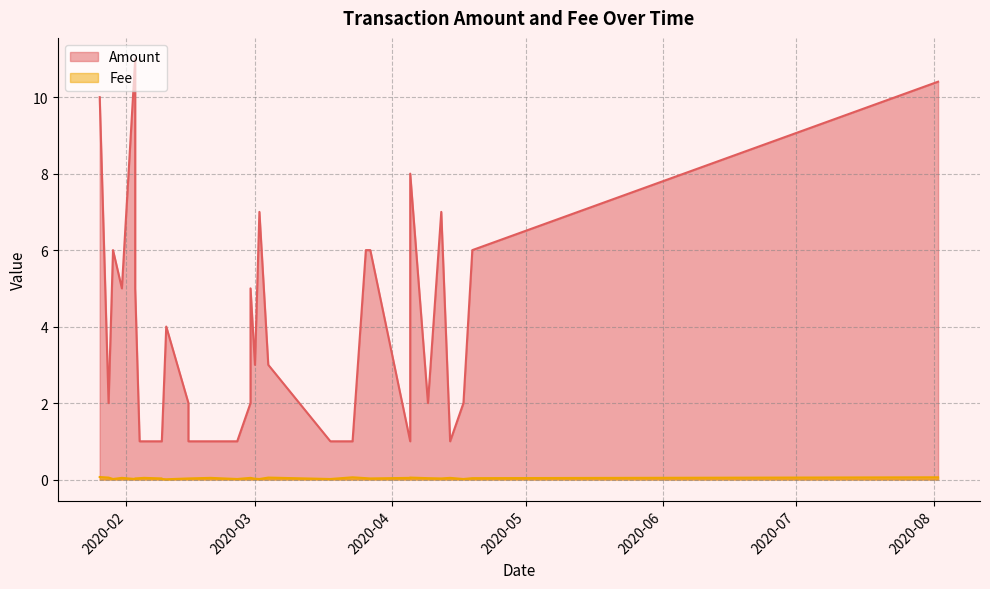

True or false: Amount and Fee cross at least once.

False